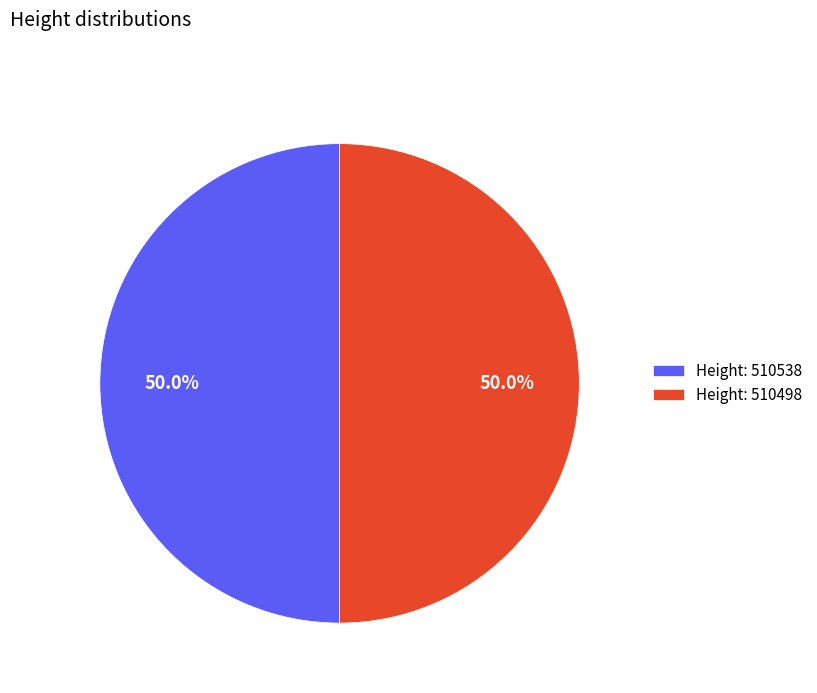

What percentage do Height: 510538 and Height: 510498 together represent?

100.0%